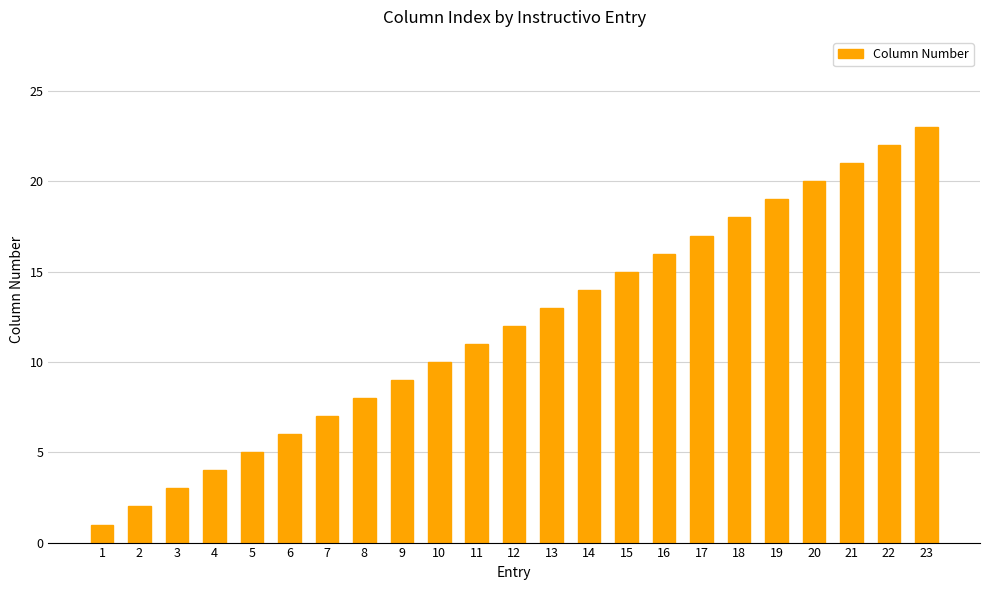

How many series are shown in this chart?

1